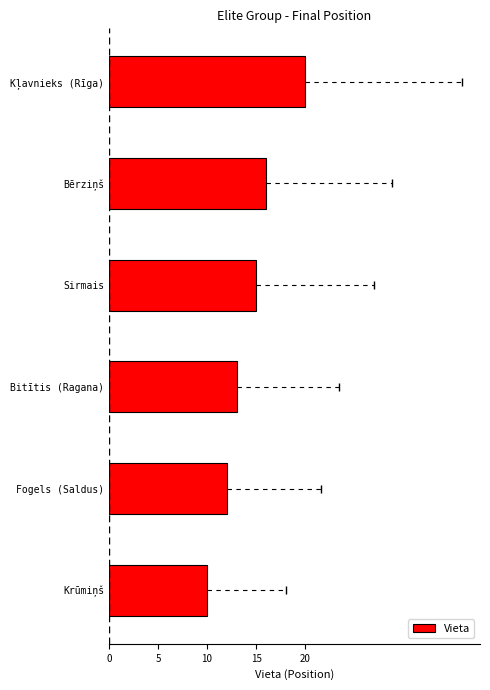

The value at Sirmais is 9. True or false?

False